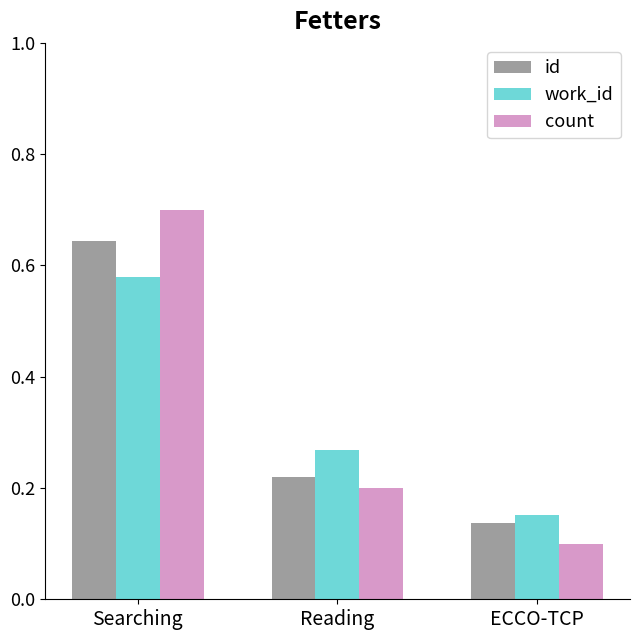

What position from the right is Reading?

2